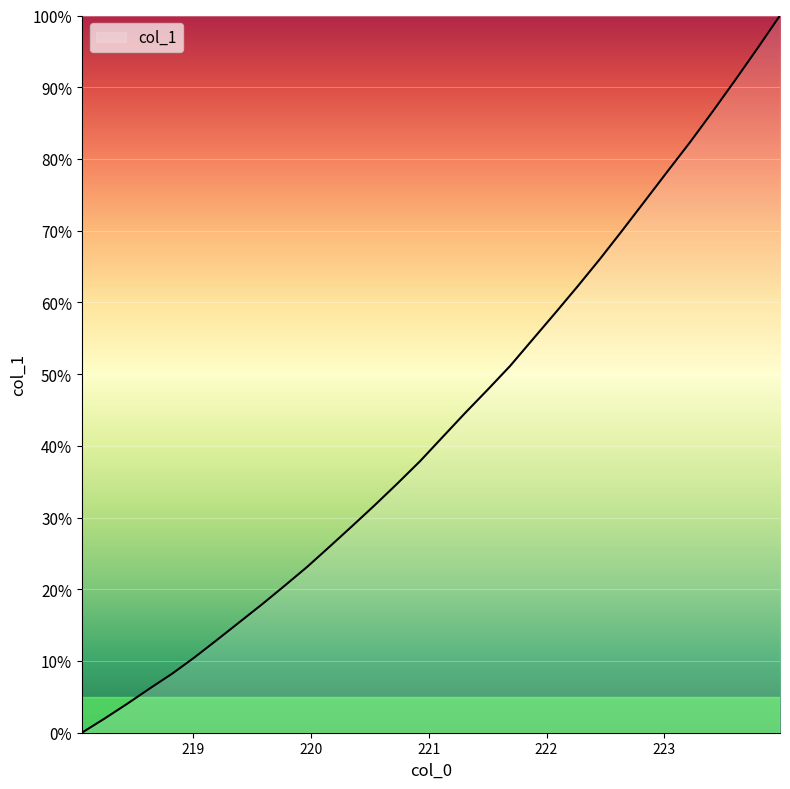

Does the chart have visible grid lines?

Yes